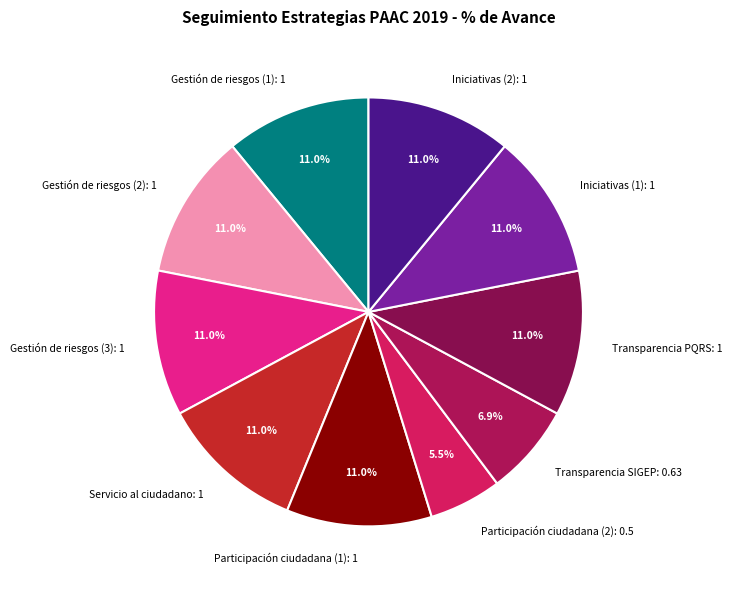

True or false: Participación ciudadana (2) accounts for 16% of the total.

False